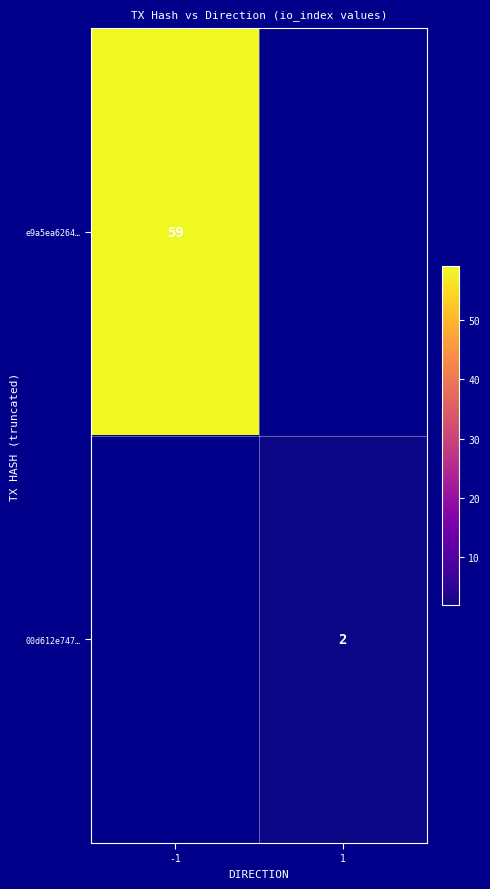

The 00d612e747… series shows 3 at 1. True or false?

False